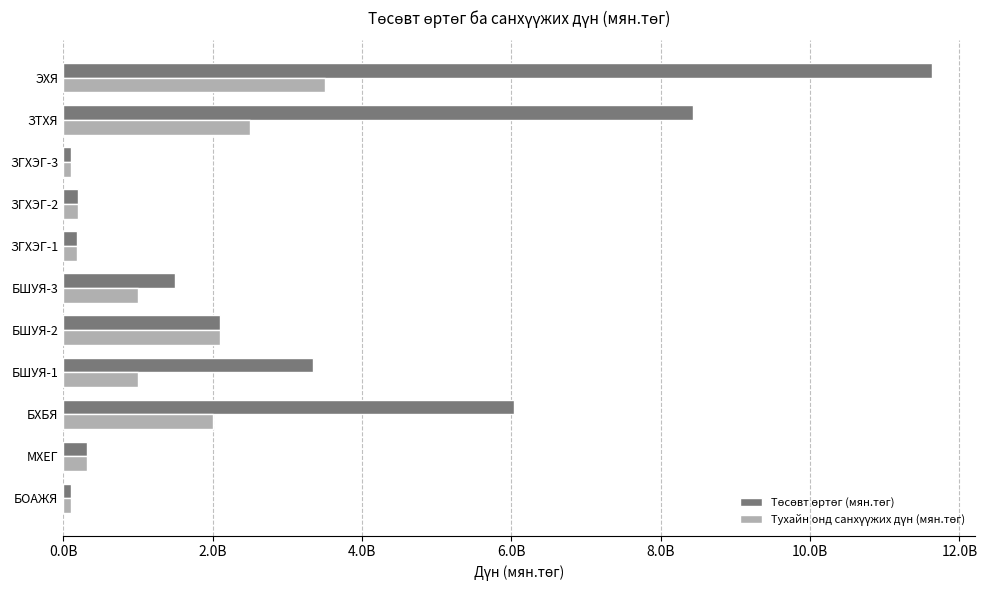

Reading left to right, transcribe all the data shown in this chart.

Төсөвт өртөг (мян.төг): 100000000	321500000	6041500000	3351000000	2100000000	1500000000	180000000	200000000	100000000	8434700000	11632500000
Тухайн онд санхүүжих дүн (мян.төг): 100000000	321500000	2000000000	1000000000	2100000000	1000000000	180000000	200000000	100000000	2500000000	3500000000